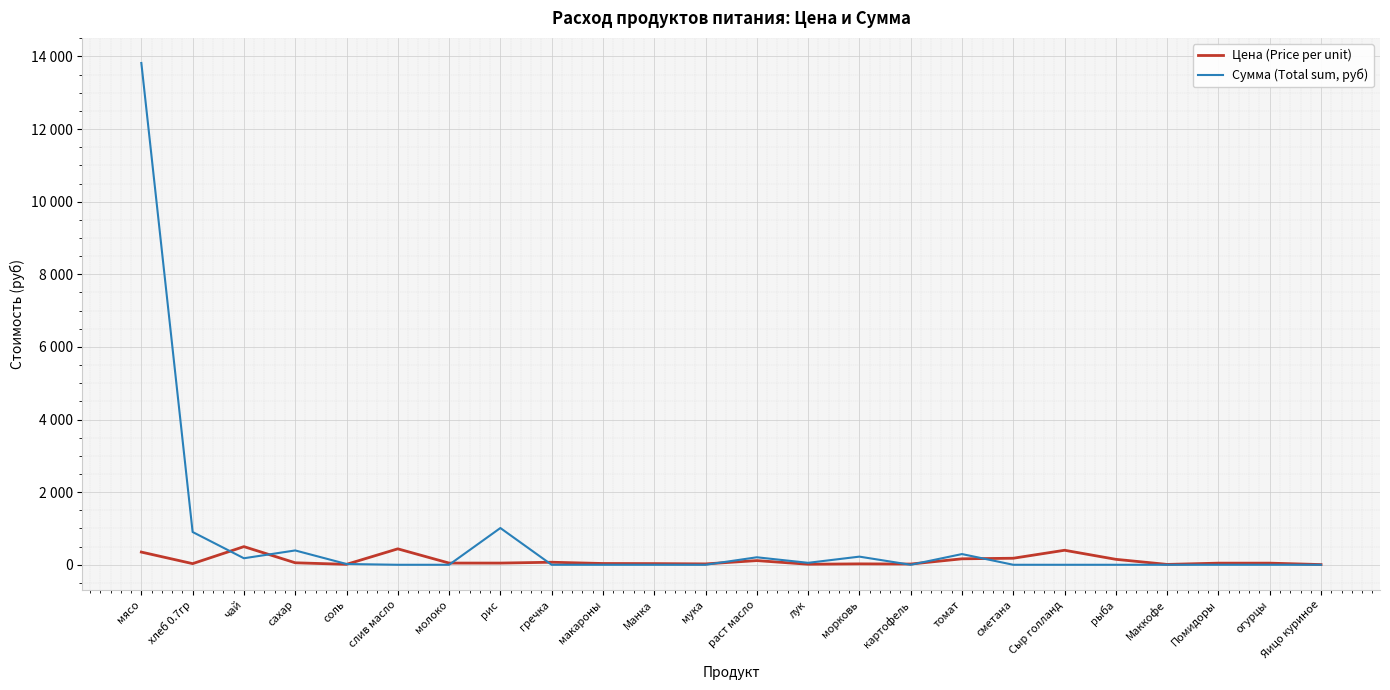

What is the label of the 7th point from the right?

сметана